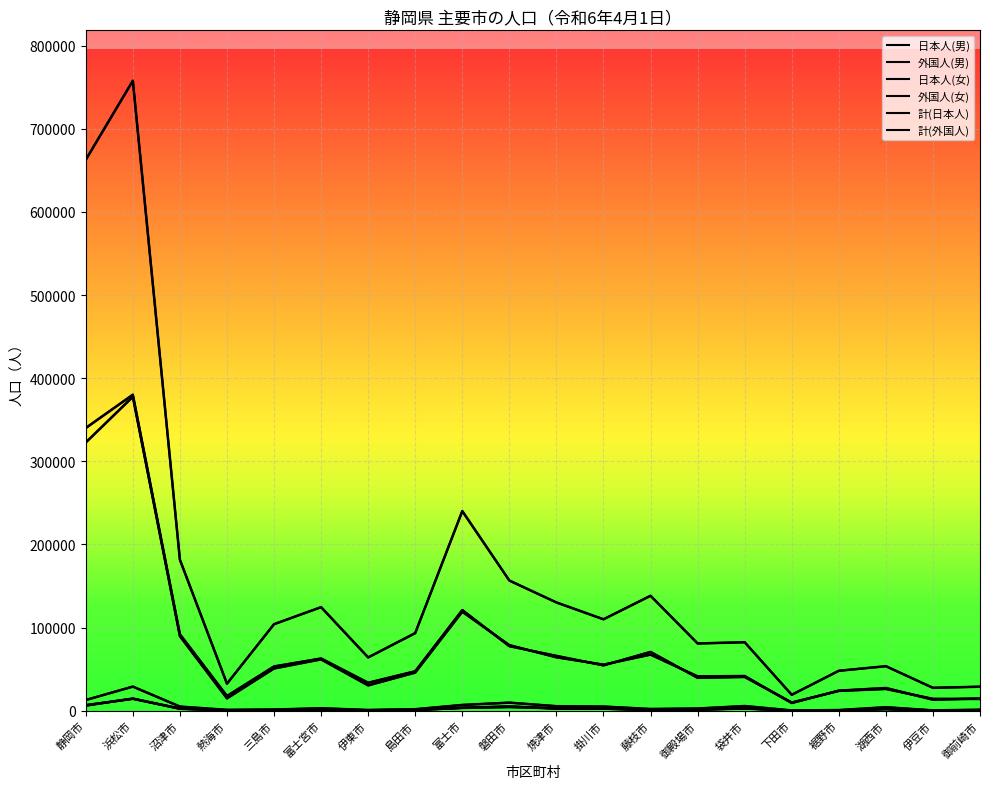

True or false: 外国人(男) and 計(日本人) cross at least once.

False